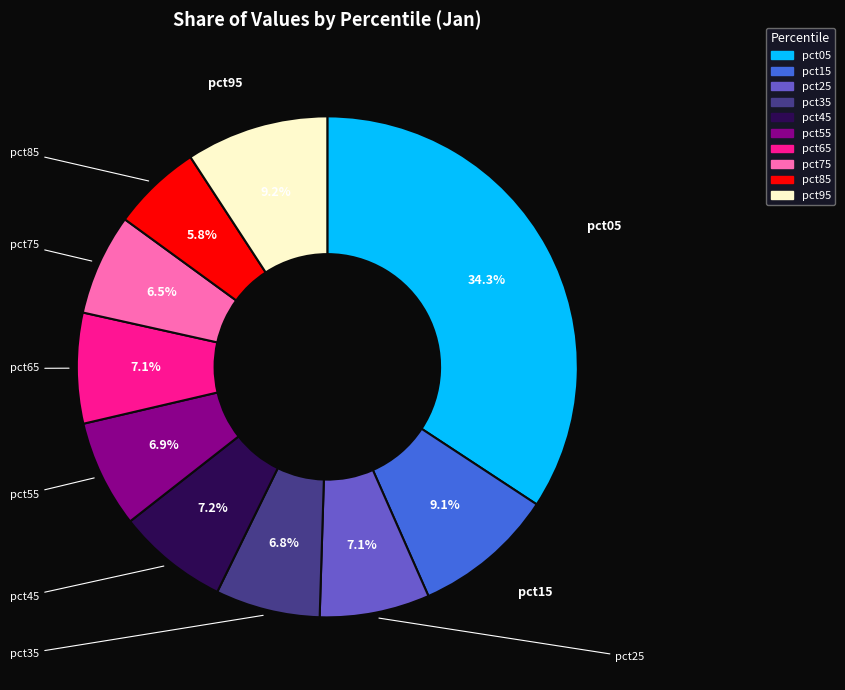

The pct55 slice represents 18% of the pie. True or false?

False